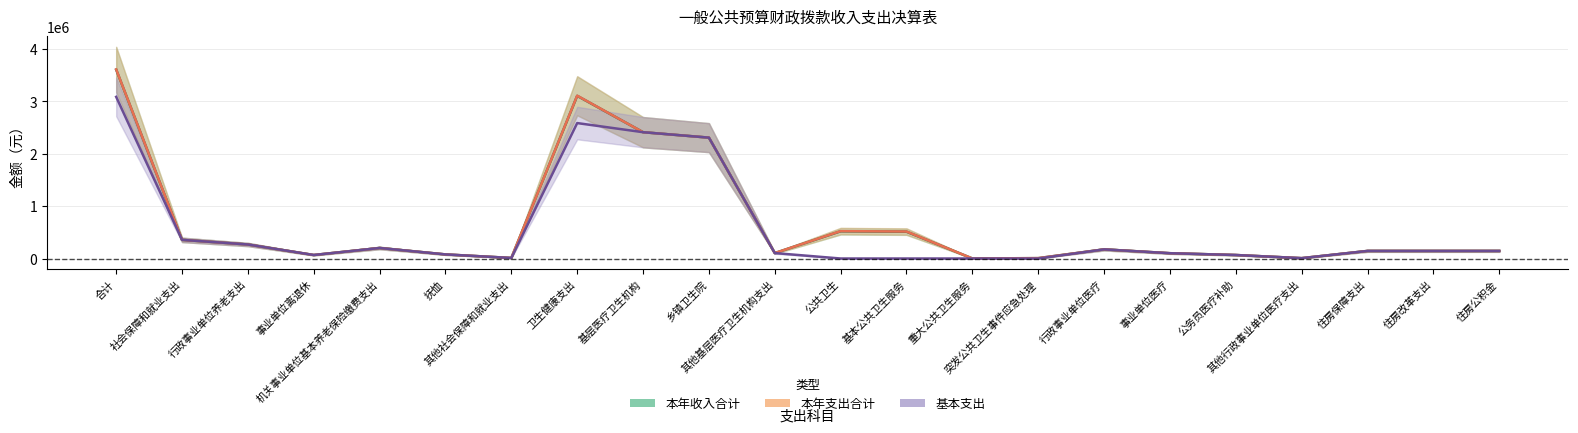

At which label does 本年支出合计 reach its minimum?

重大公共卫生服务